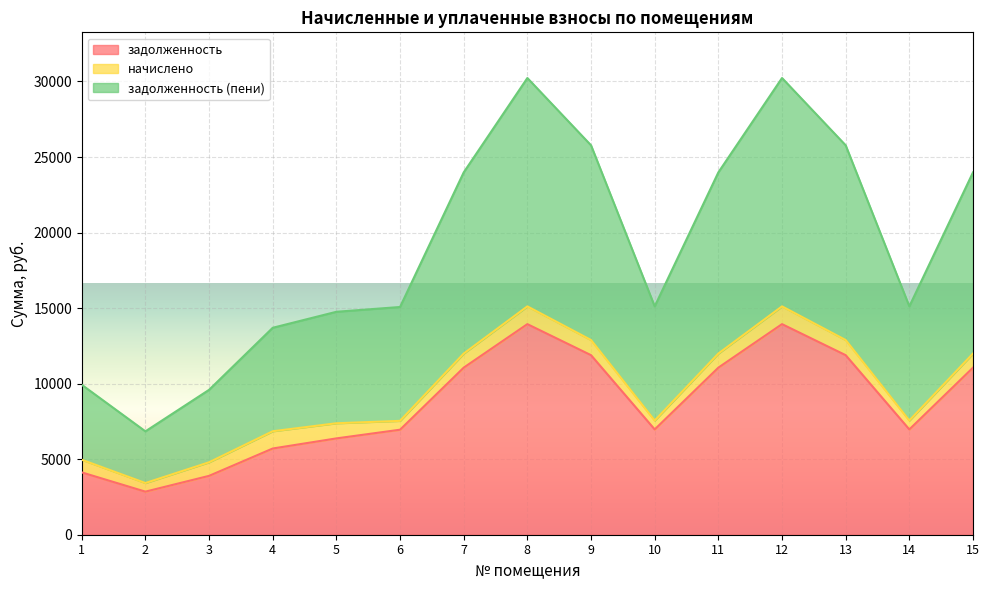

What is the total value across all series at 7?

23984.6